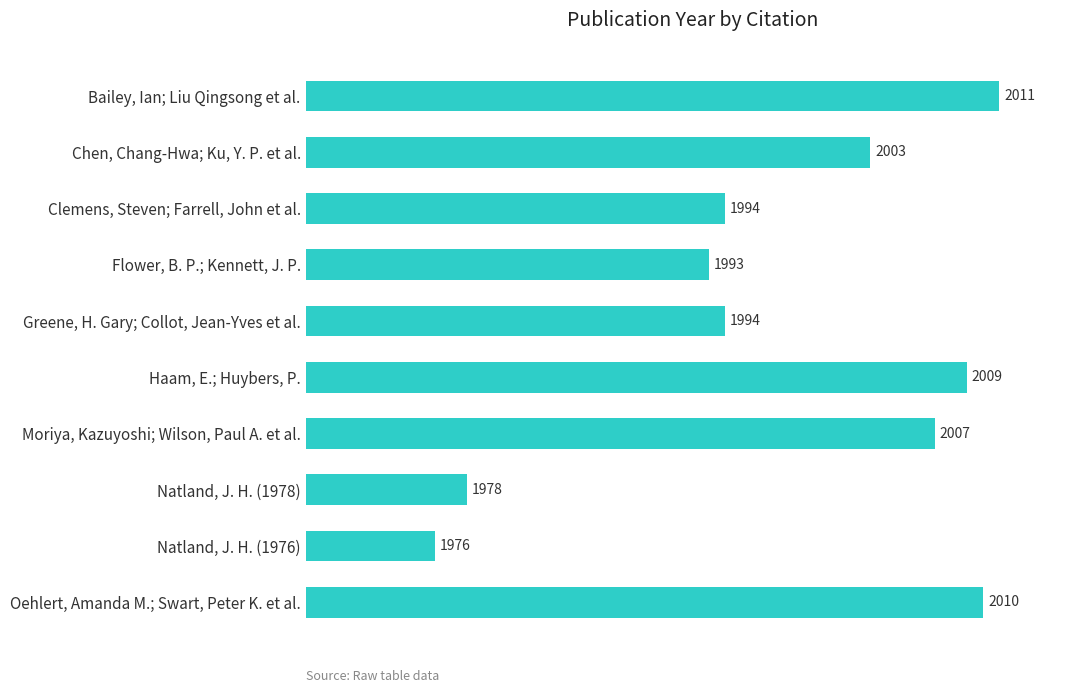

Reading top to bottom, list all the values displayed in this chart.

Bailey, Ian; Liu Qingsong et al.=2011	Chen, Chang-Hwa; Ku, Y. P. et al.=2003	Clemens, Steven; Farrell, John et al.=1994	Flower, B. P.; Kennett, J. P.=1993	Greene, H. Gary; Collot, Jean-Yves et al.=1994	Haam, E.; Huybers, P.=2009	Moriya, Kazuyoshi; Wilson, Paul A. et al.=2007	Natland, J. H. (1978)=1978	Natland, J. H. (1976)=1976	Oehlert, Amanda M.; Swart, Peter K. et al.=2010